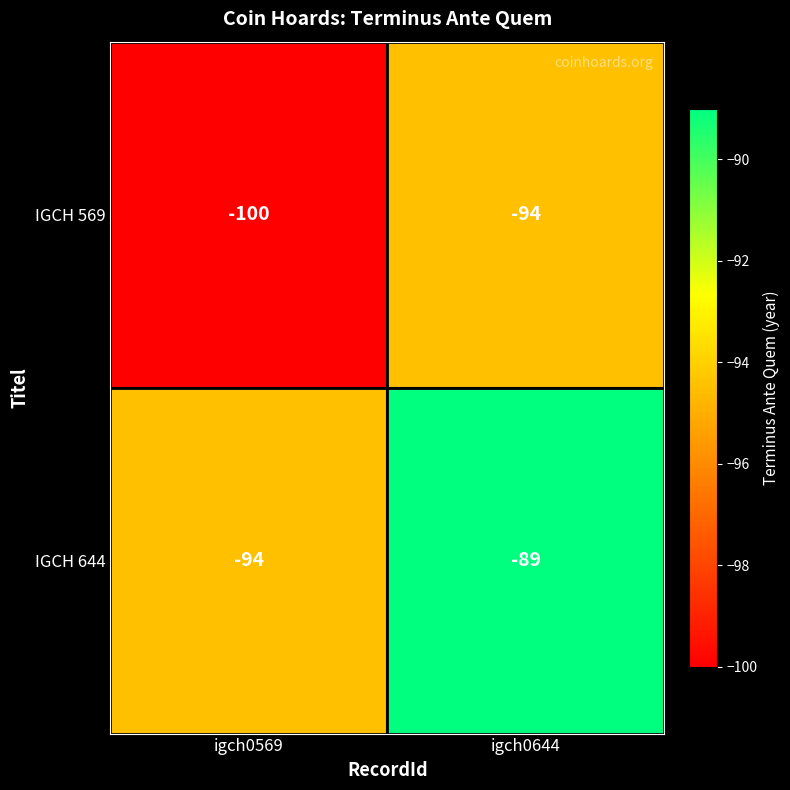

Reading right to left, extract all data points from this chart.

IGCH 569: -94	-100
IGCH 644: -89	-94